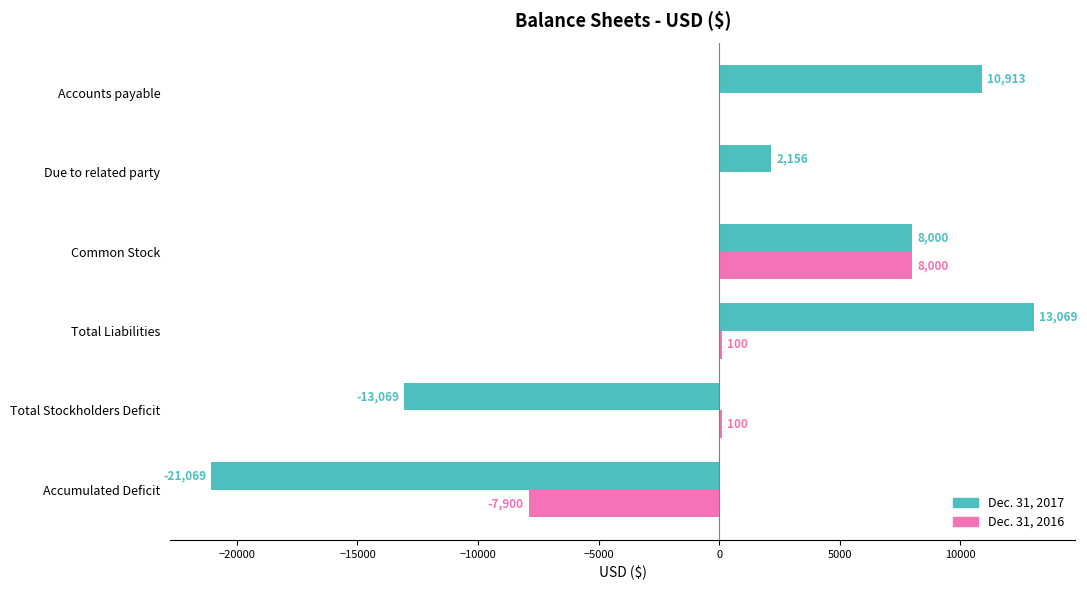

What is the total value across all series at Total Stockholders Deficit?

-12969